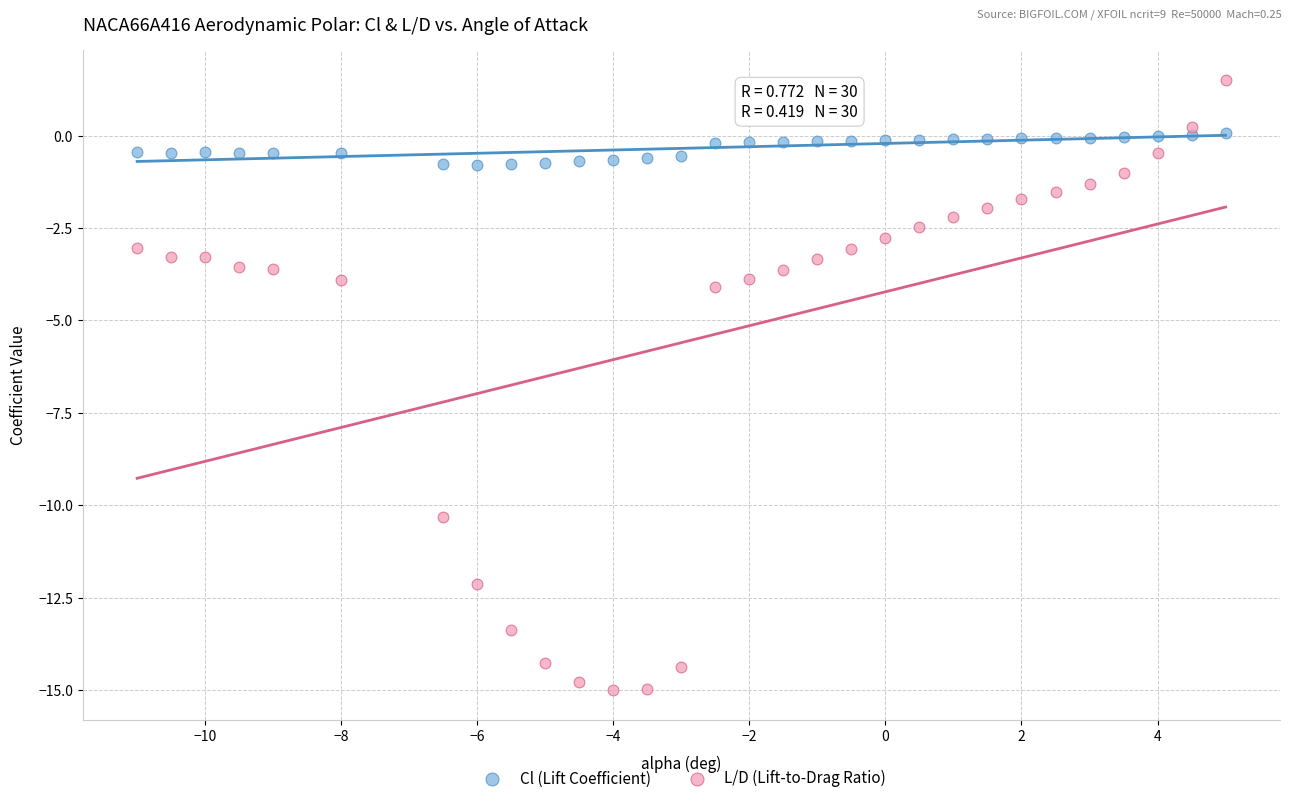

What are all the series names shown in the legend?

Cl (Lift Coefficient), L/D (Lift-to-Drag Ratio)